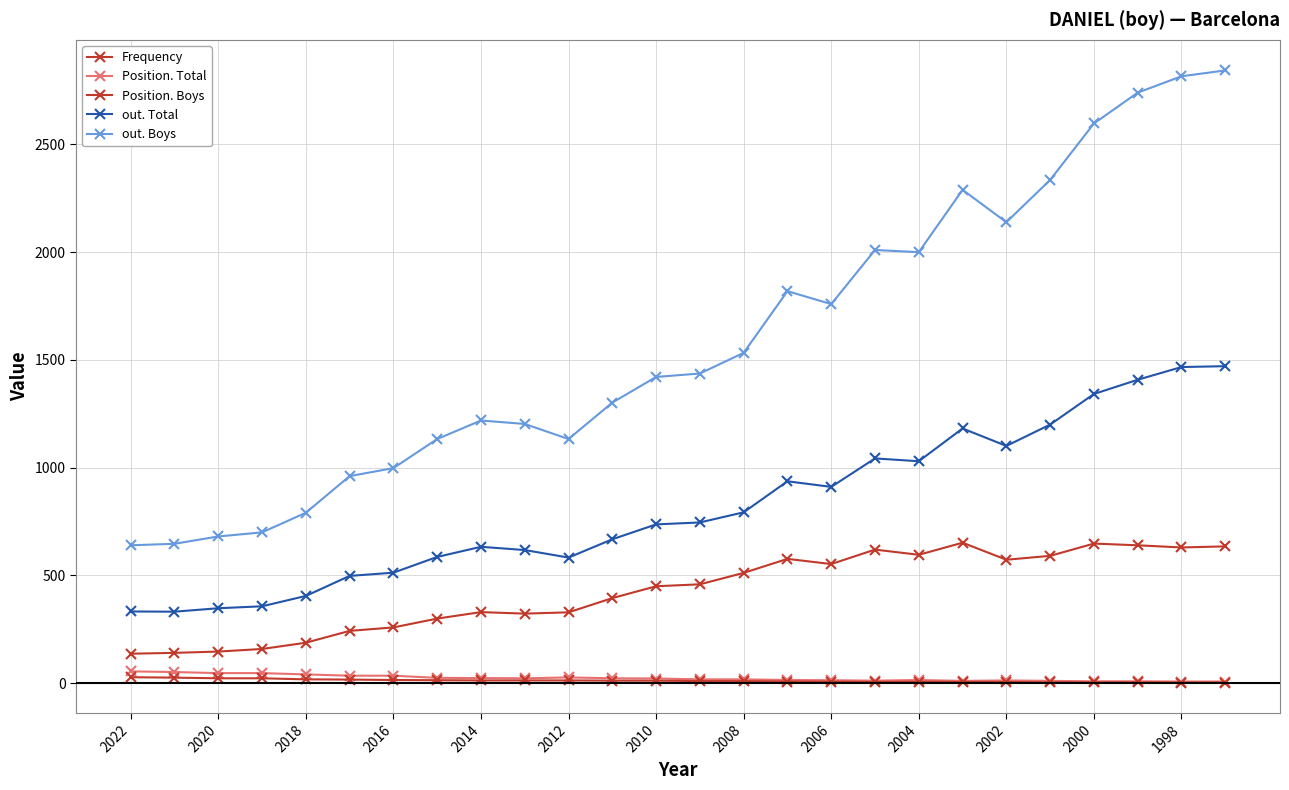

How many series are shown in this chart?

5